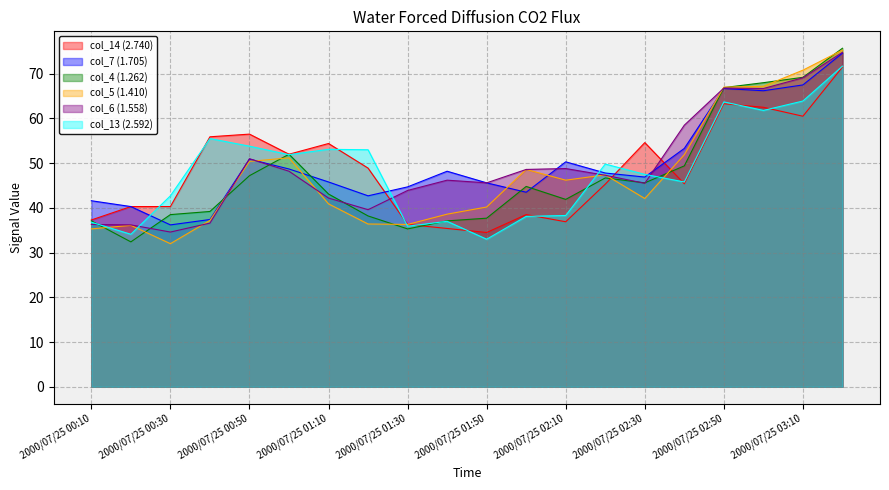

What is the label of the 4th point from the left?

2000/07/25 00:40